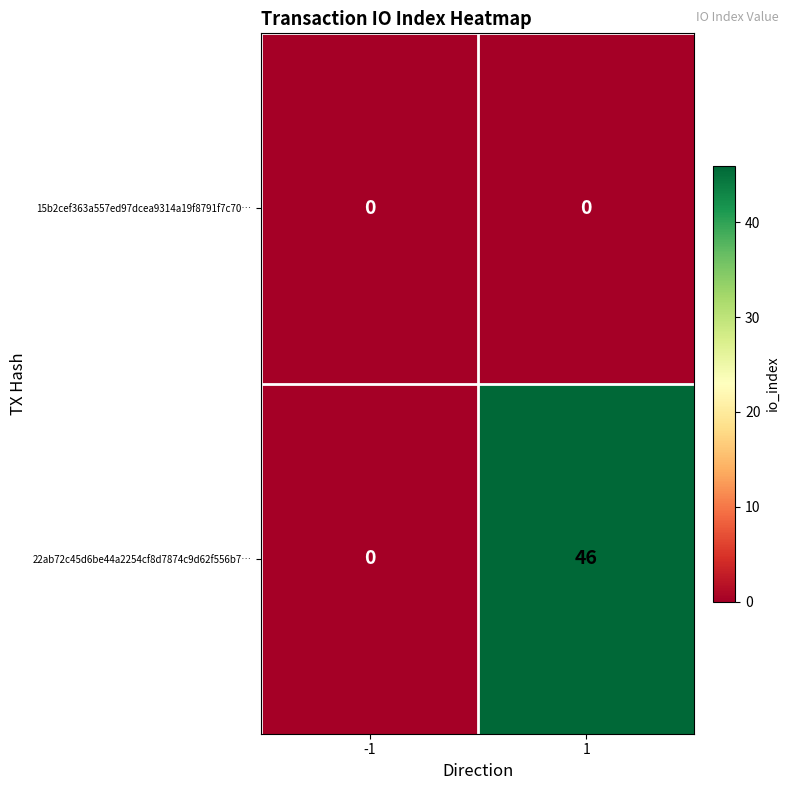

Is it true that 15b2cef363a557ed97dcea9314a19f8791f7c70… equals 0 at 1?

True